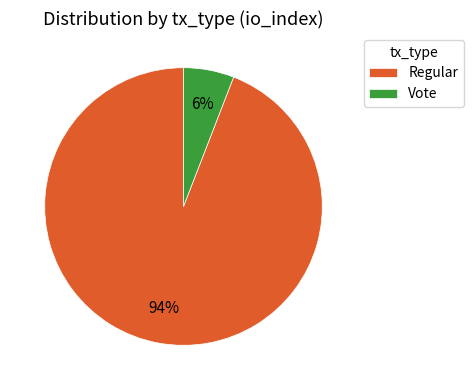

Does any single category account for the majority?

Yes